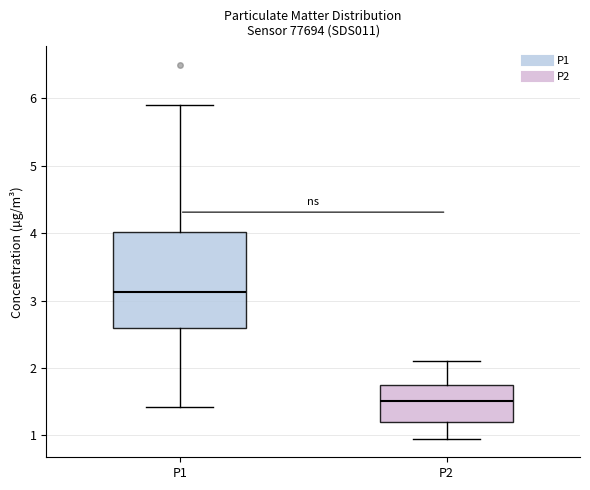

Comparing the boxes themselves (not the whiskers), which one is the tallest?

P1